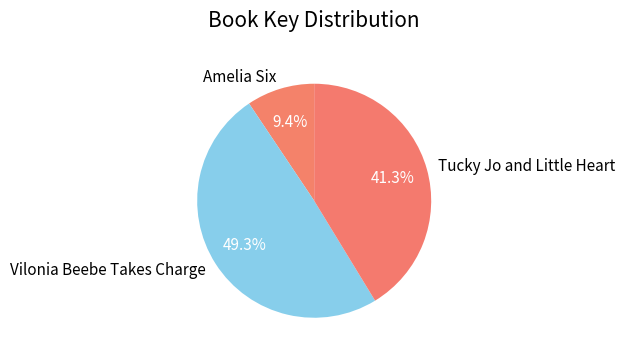

How many segments does this pie chart have?

3